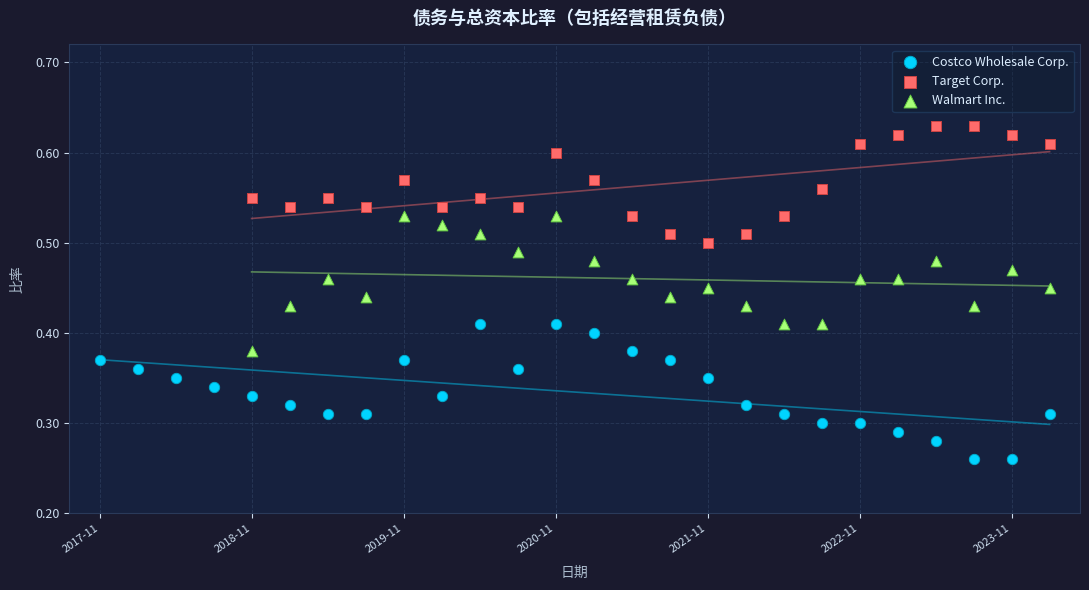

Which series reaches the maximum Y coordinate?

Target Corp.